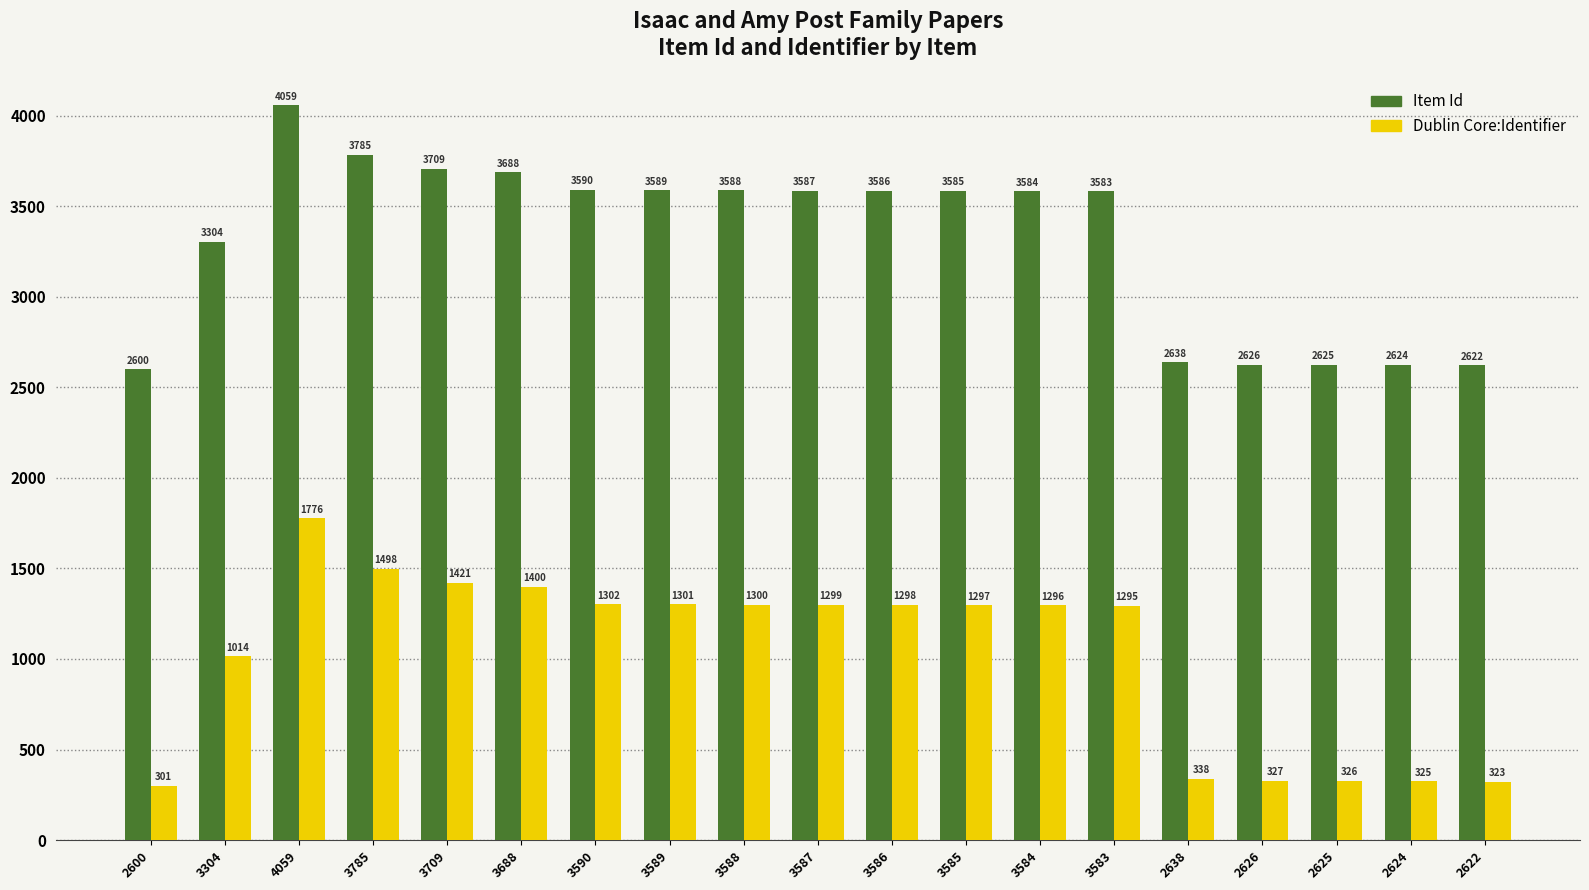

List the series in order of their peak value, lowest first.

Dublin Core:Identifier, Item Id